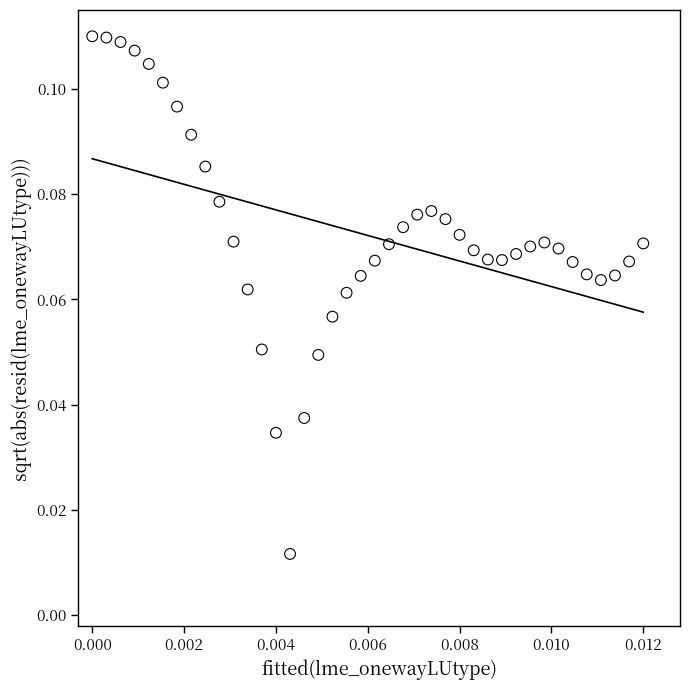

How many points are shown in the scatter plot?

40